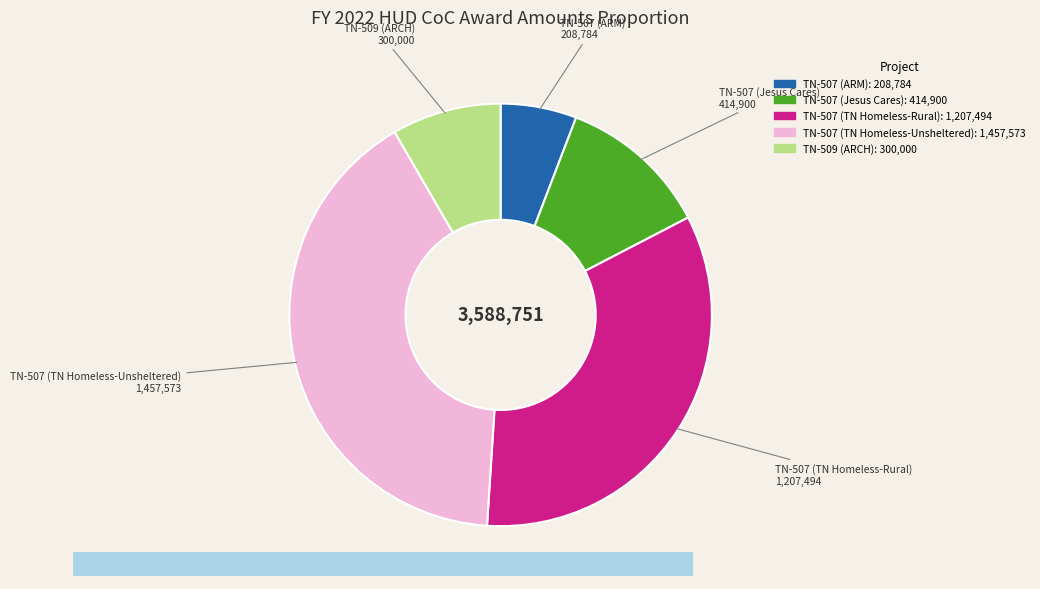

Is there any slice that represents more than half of the pie?

No